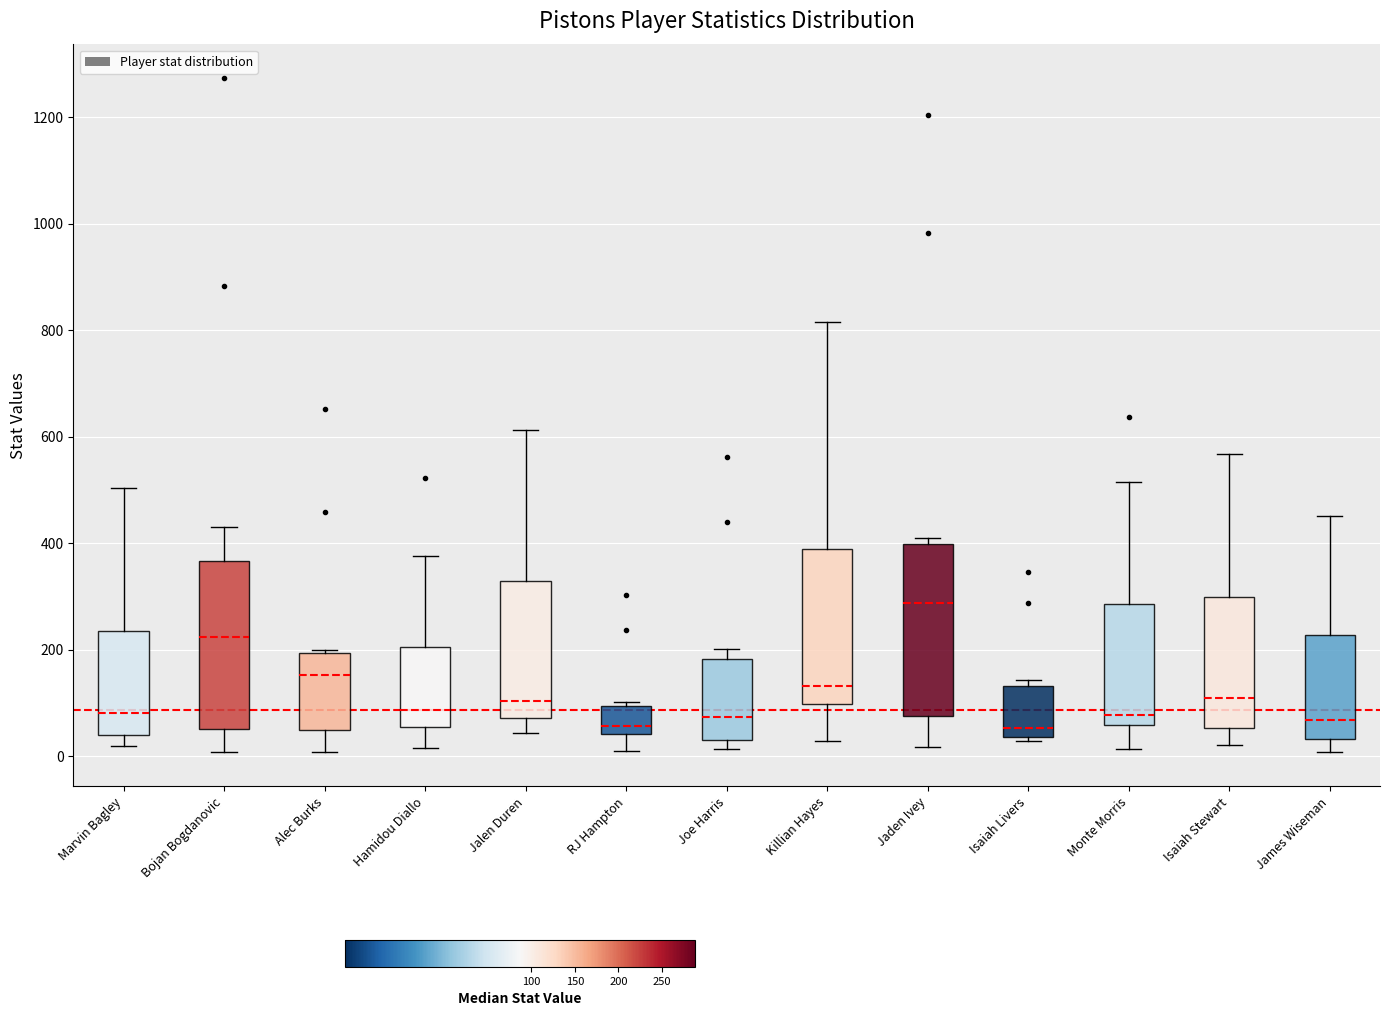

Where is the upper edge of the box for Killian Hayes on the y-axis? The values are not printed on the chart, so give them approximately, as read against the axis.

380